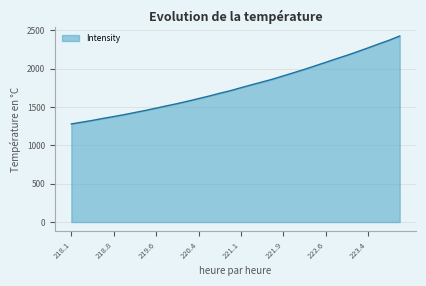

What is the smallest value displayed?

1278.2